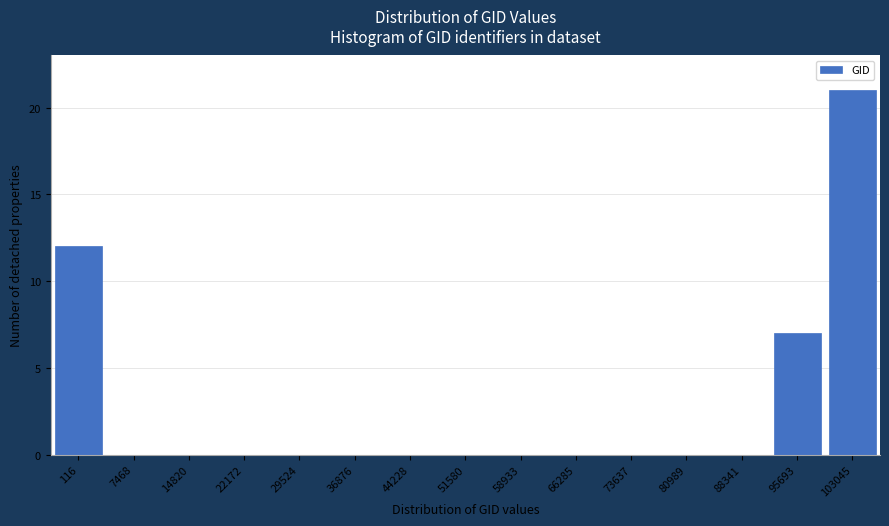

Reading left to right, transcribe all the data shown in this chart.

116=12	7468=0	14820=0	22172=0	29524=0	36876=0	44228=0	51580=0	58933=0	66285=0	73637=0	80989=0	88341=0	95693=7	103045=21